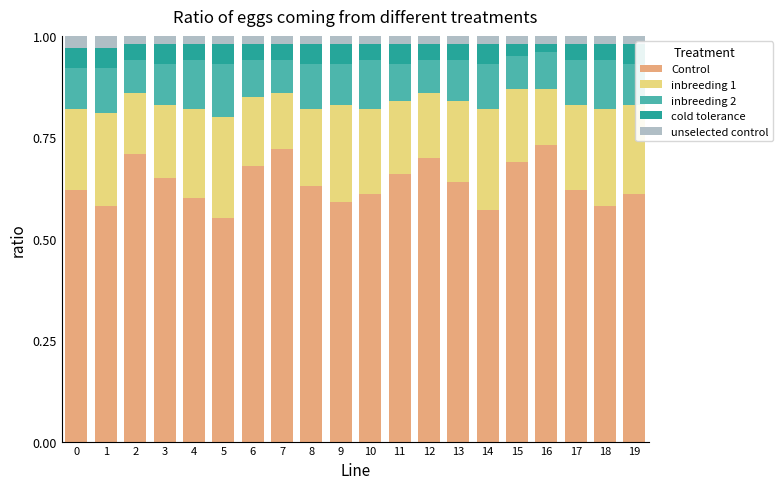

What is the total value across all series at 6?

1.0